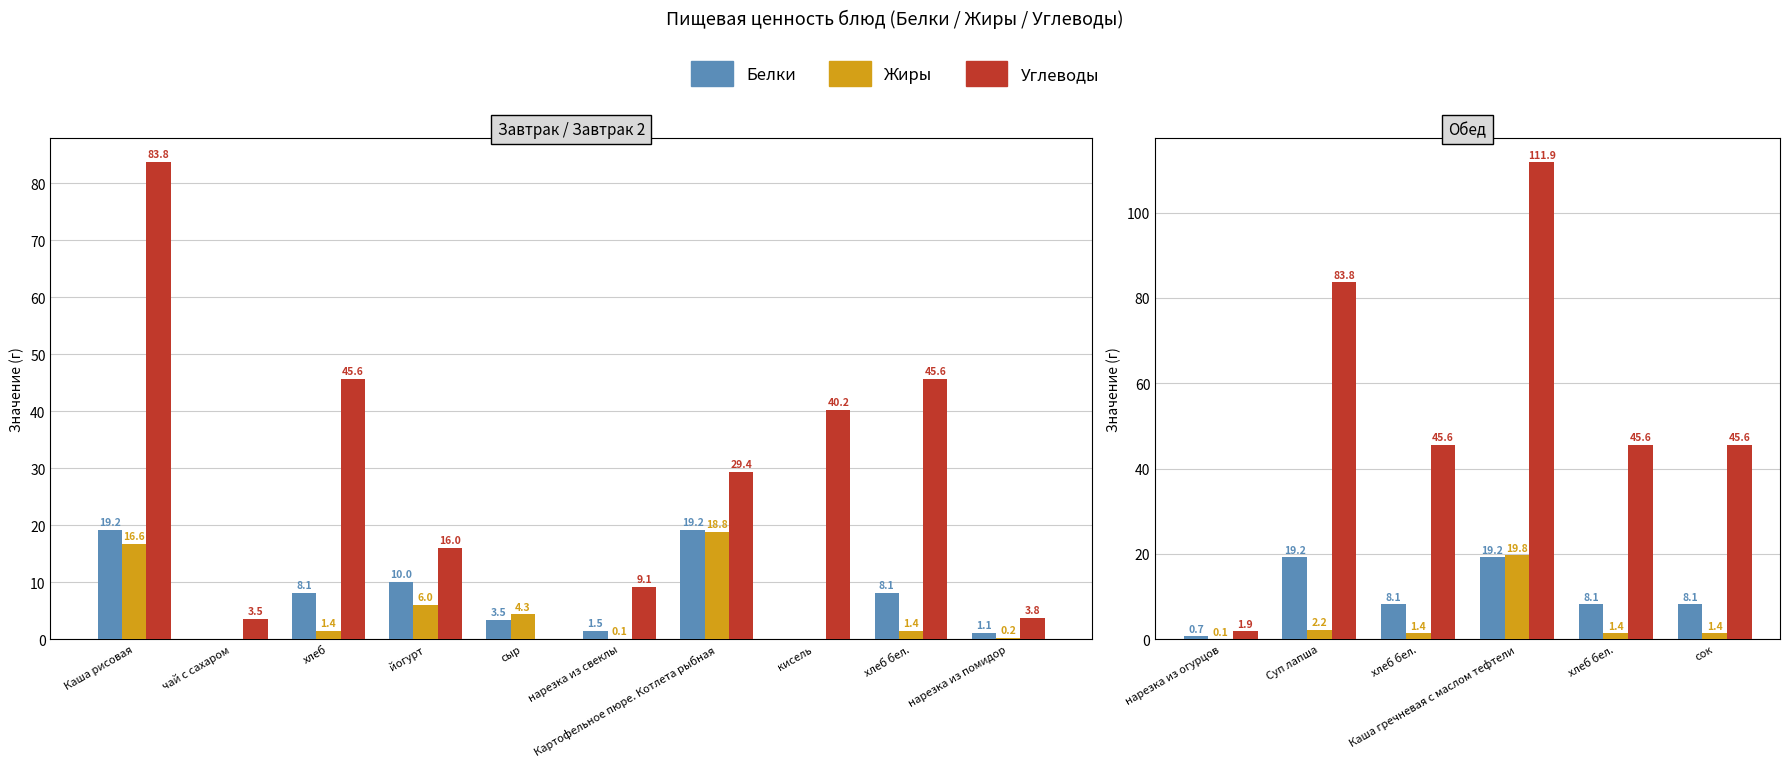

Which series has the largest range (max minus min)?

Углеводы